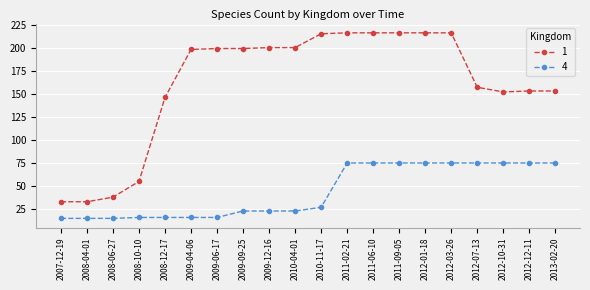

Is this an area chart (filled region under the line)?

No